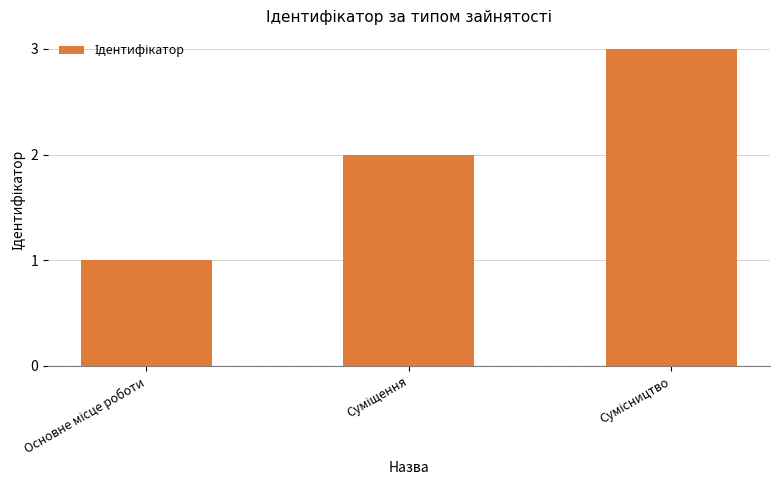

Reading left to right, what are all the values shown in this chart?

1	2	3